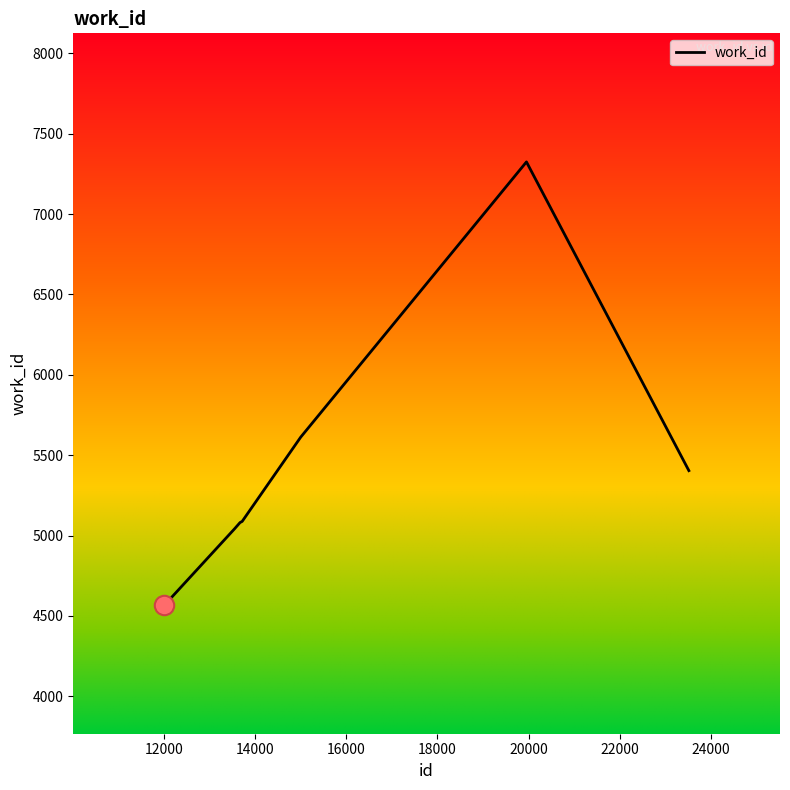

What is the maximum value shown in the chart?

7325